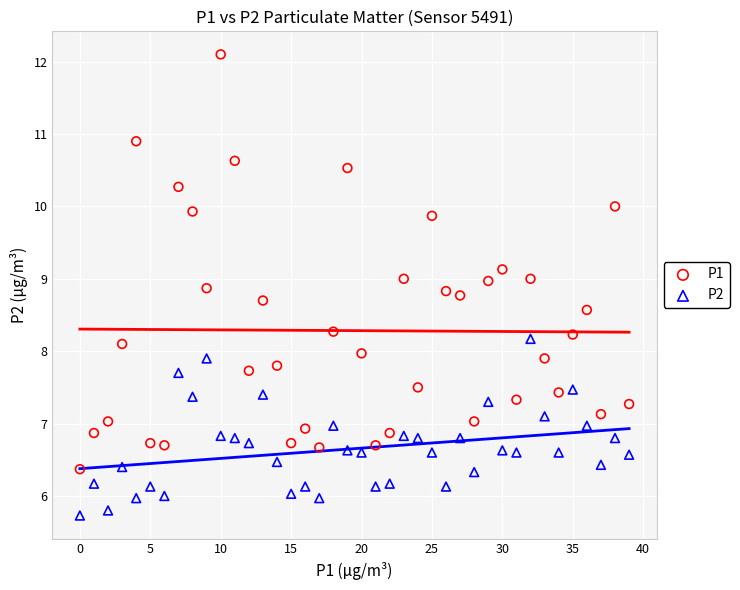

Which series has the widest spread of Y values?

P1